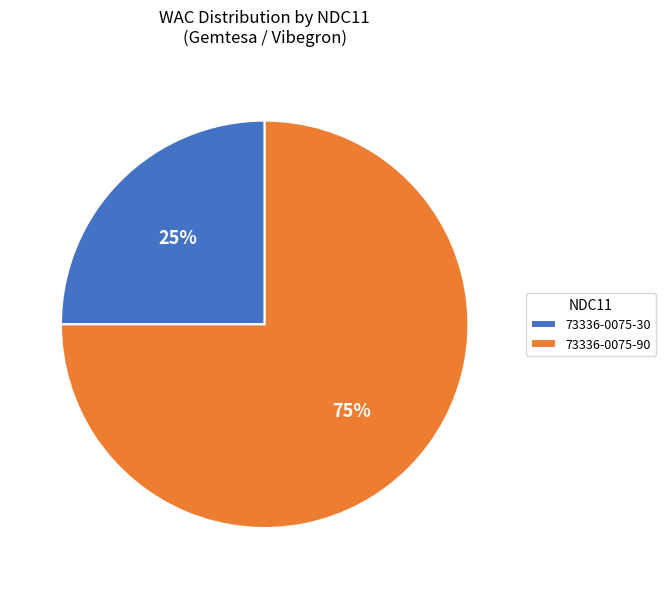

Does any single category account for the majority?

Yes